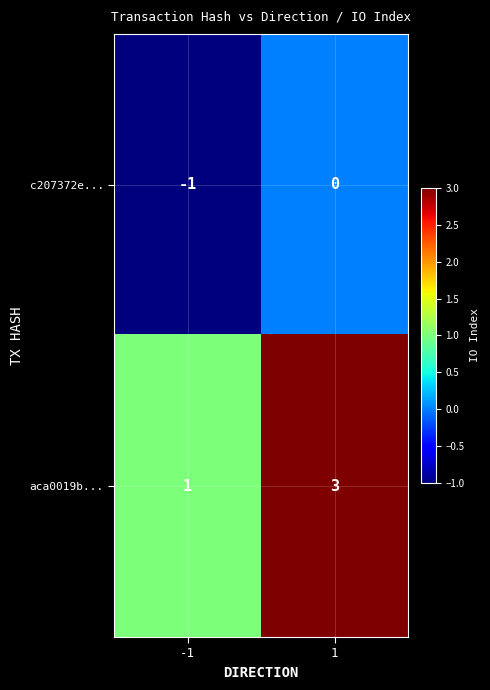

How many values in c207372e... are below zero?

1